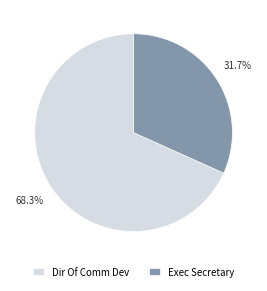

Combined, what portion of the pie is Dir Of Comm Dev and Exec Secretary?

100.0%